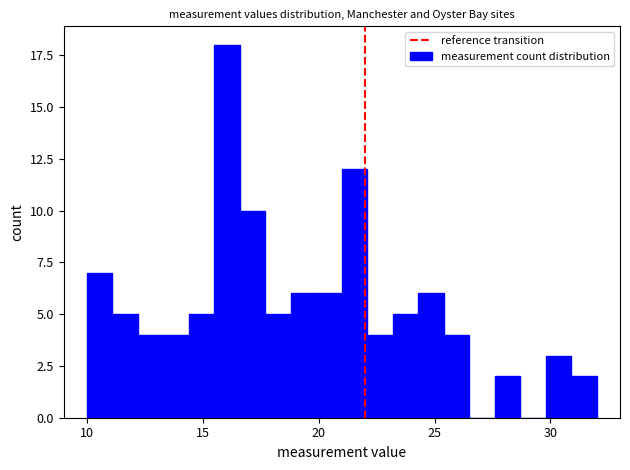

Read against the x-axis, roughly where is the centre of the tallest bar?

16.0